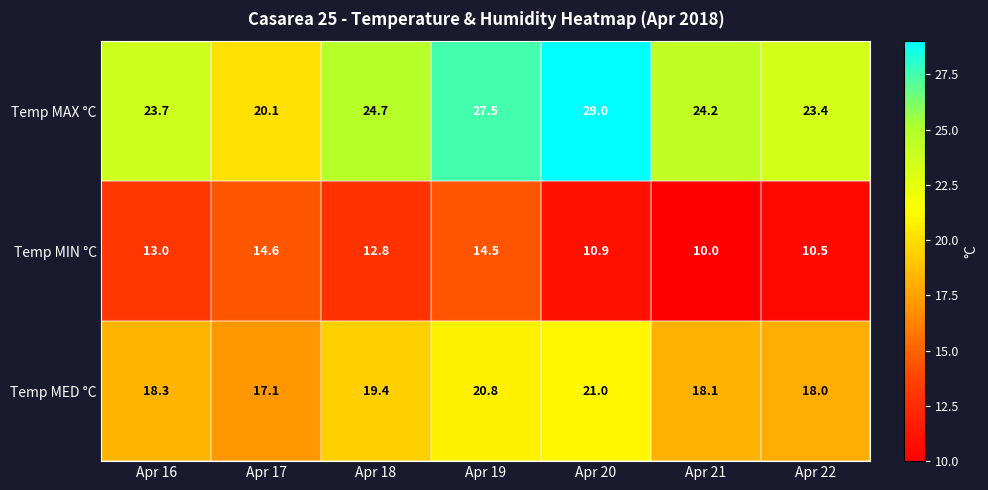

Reading left to right, extract all data points from this chart.

Temp MAX °C: 23.7	20.1	24.7	27.5	29.0	24.2	23.4
Temp MIN °C: 13.0	14.6	12.8	14.5	10.9	10.0	10.5
Temp MED °C: 18.3	17.1	19.4	20.8	21.0	18.1	18.0